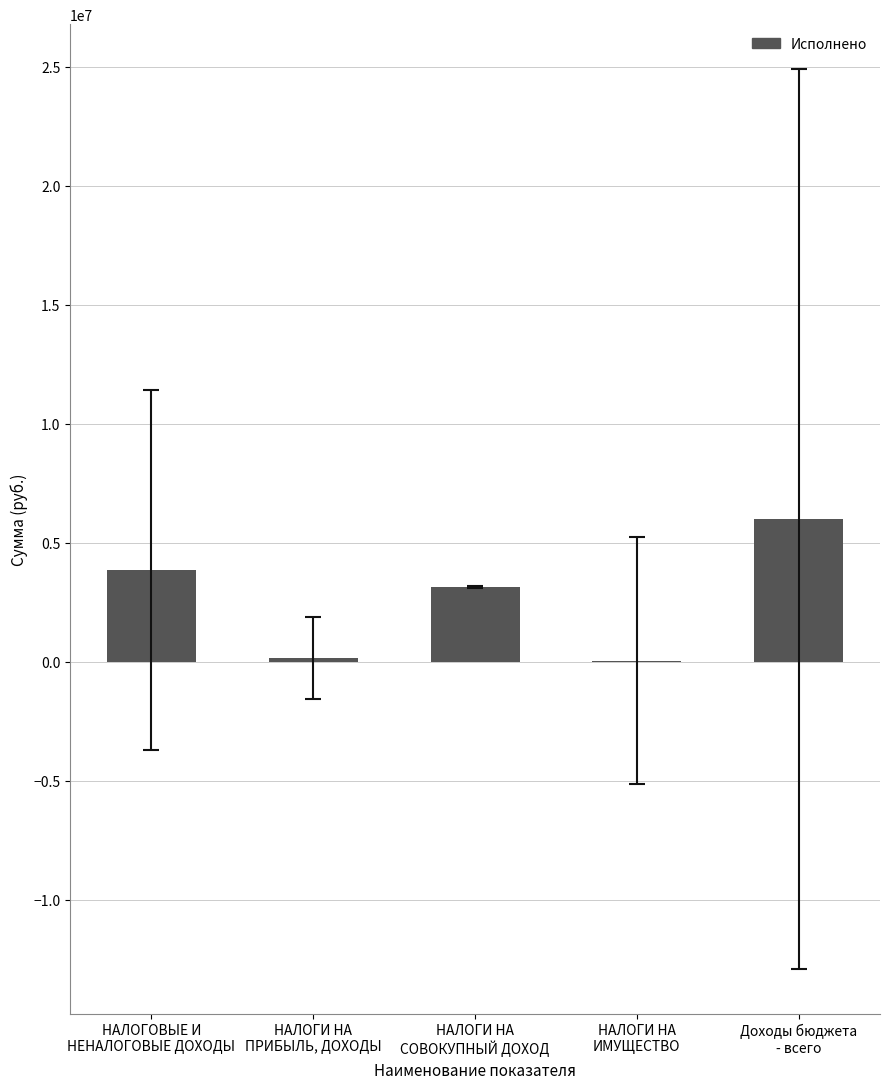

What is the sum of all values?

13198148.6